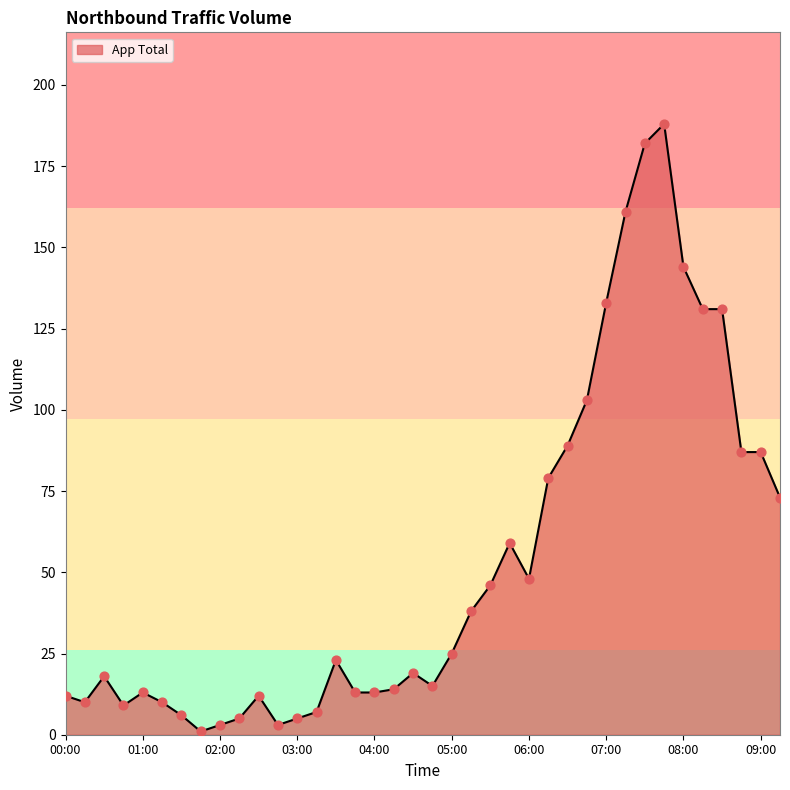

What is the difference between the maximum and minimum values?

187